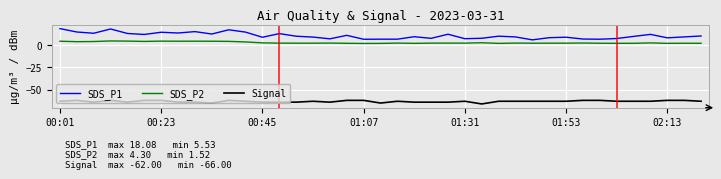

List the series in order of their peak value, highest first.

SDS_P1, SDS_P2, Signal